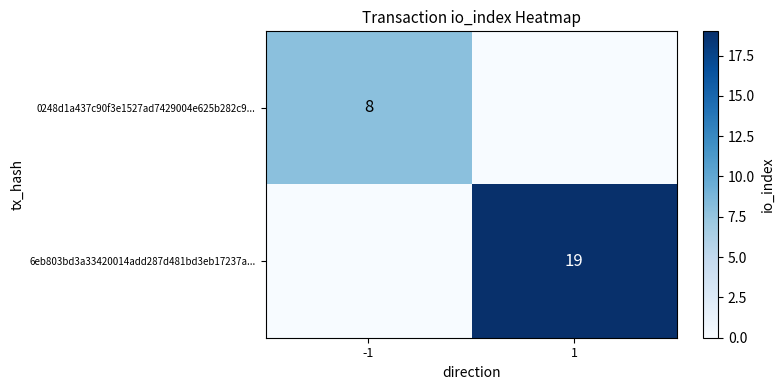

Is the value of 6eb803bd3a33420014add287d481bd3eb17237a... at 1 greater than the value of 0248d1a437c90f3e1527ad7429004e625b282c9... at -1?

Yes